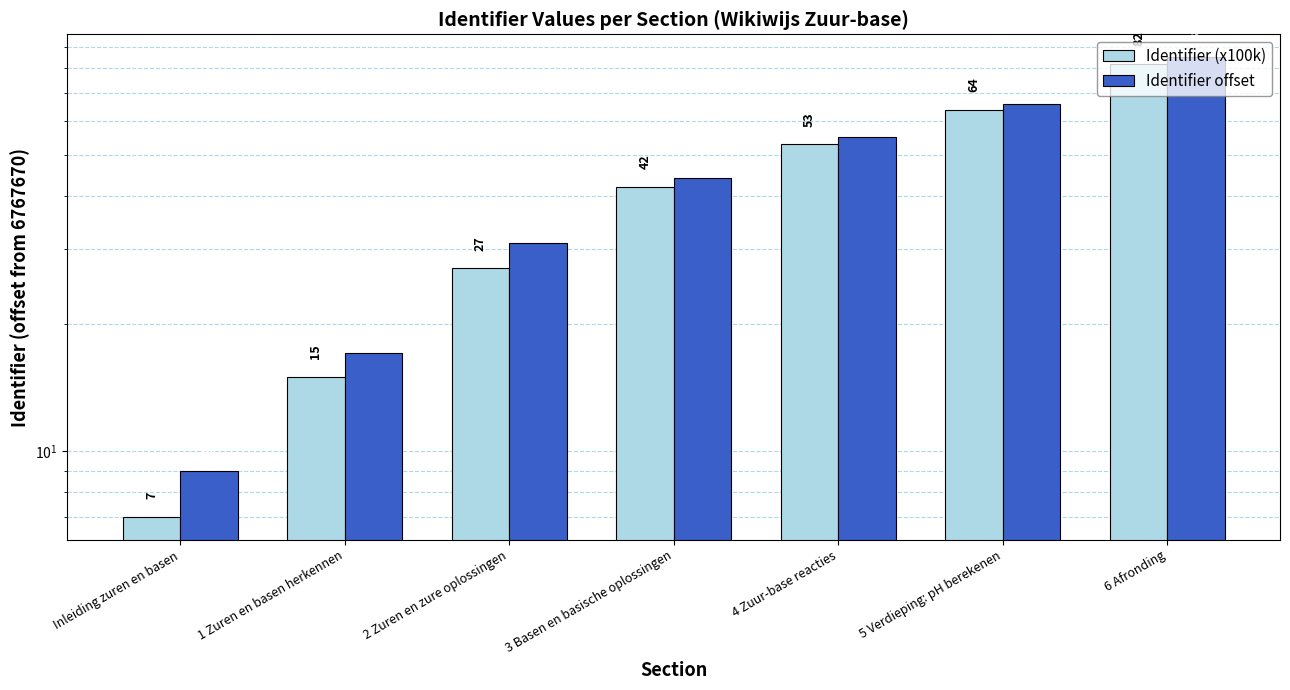

What is the approximate value of Identifier (x100k) at 5 Verdieping: pH berekenen?

64